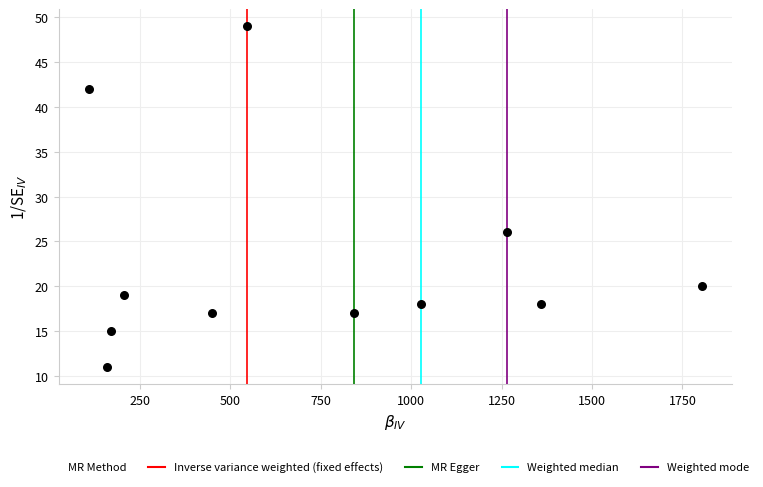

What Y value in the scatter plot is closest to 30?

26